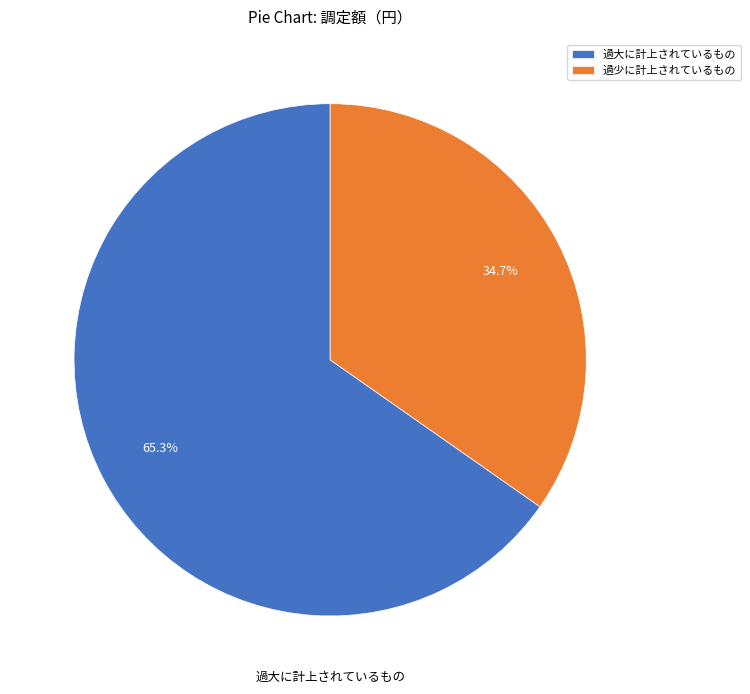

Rank the categories by value from lowest to highest.

過少に計上されているもの, 過大に計上されているもの